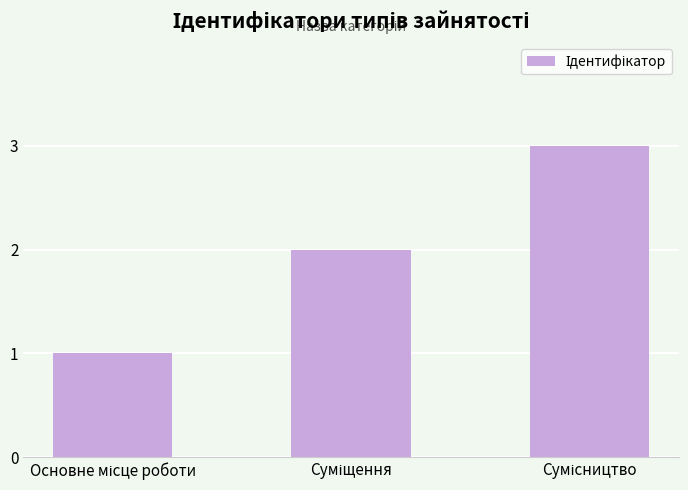

What is the maximum value shown in the chart?

3